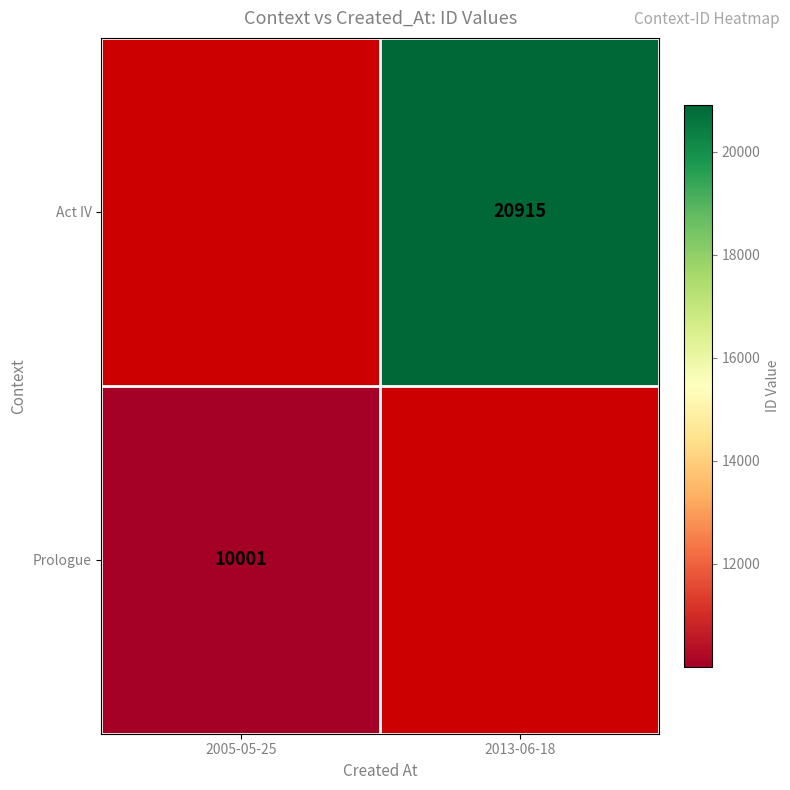

The Act IV series shows 4955 at 2013-06-18. True or false?

False